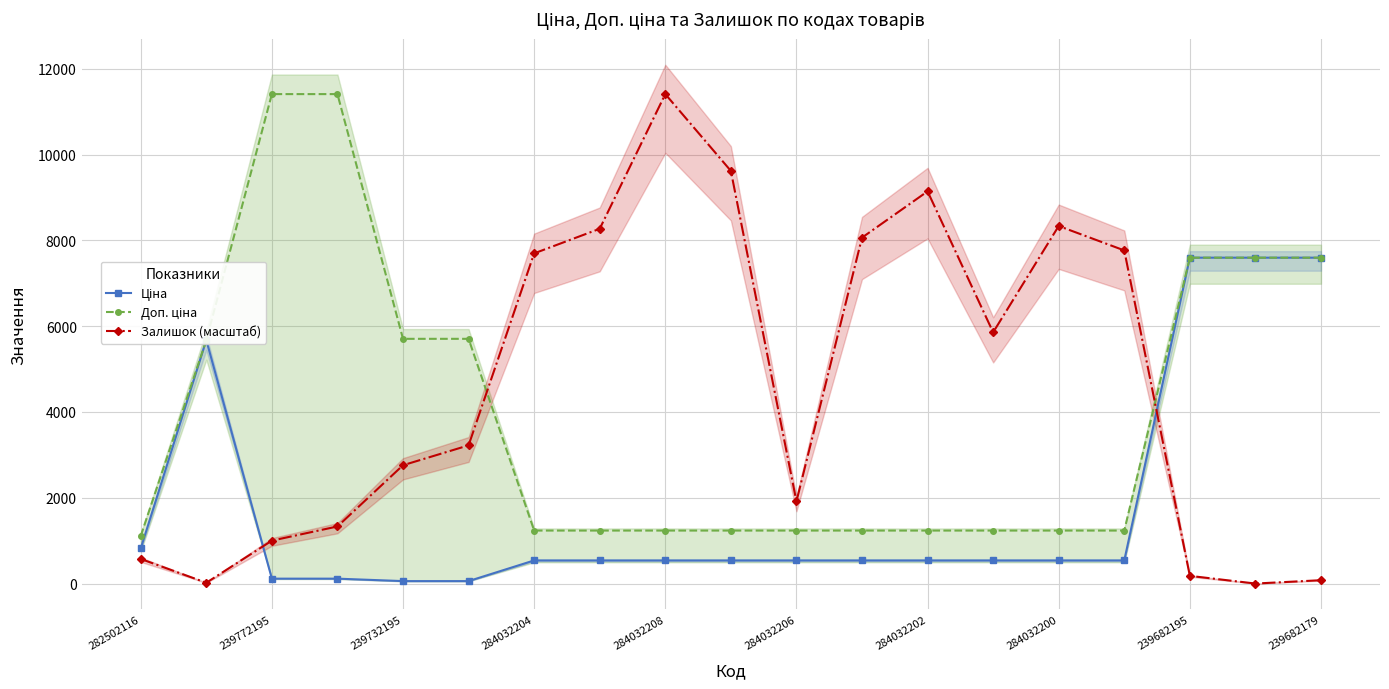

How many distinct data groups are displayed?

3